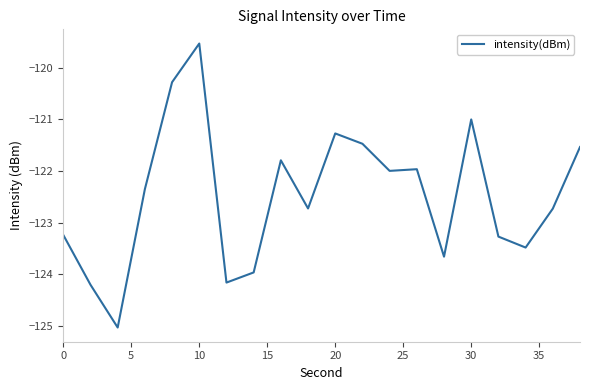

How many lines are shown in the chart?

1